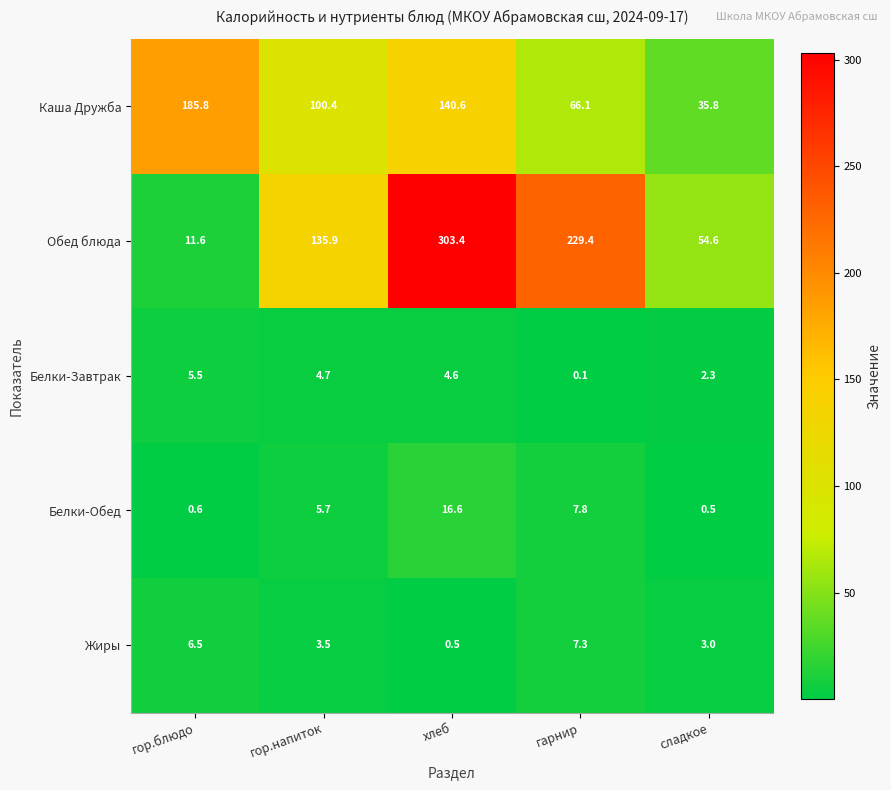

At which label does Обед блюда first exceed 135?

гор.напиток